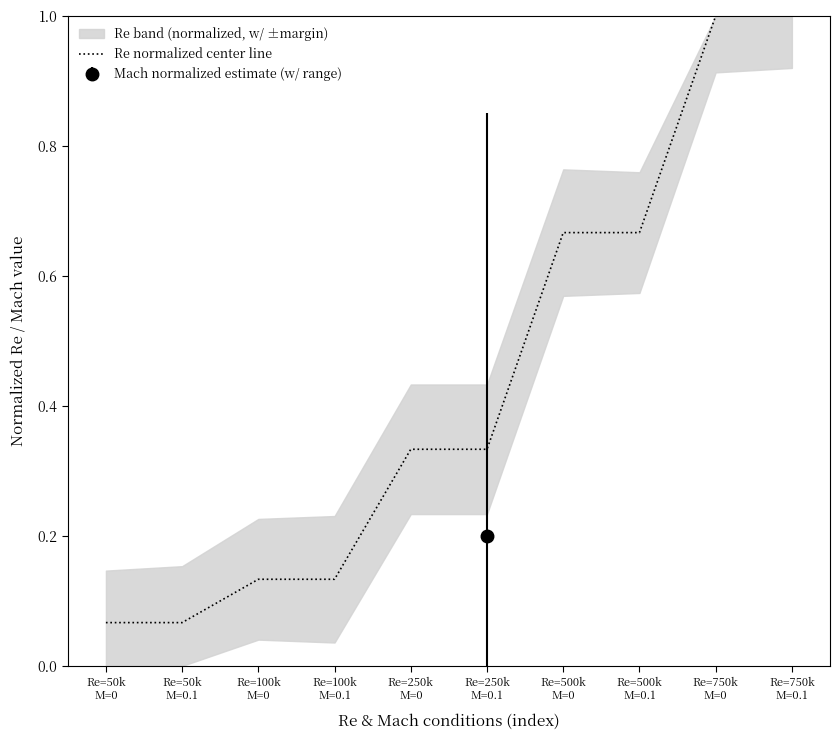

Reading right to left, extract all data points from this chart.

Re=750k
M=0.1=1.0	Re=750k
M=0=1.0	Re=500k
M=0.1=0.7	Re=500k
M=0=0.7	Re=250k
M=0.1=0.3	Re=250k
M=0=0.3	Re=100k
M=0.1=0.1	Re=100k
M=0=0.1	Re=50k
M=0.1=0.1	Re=50k
M=0=0.1